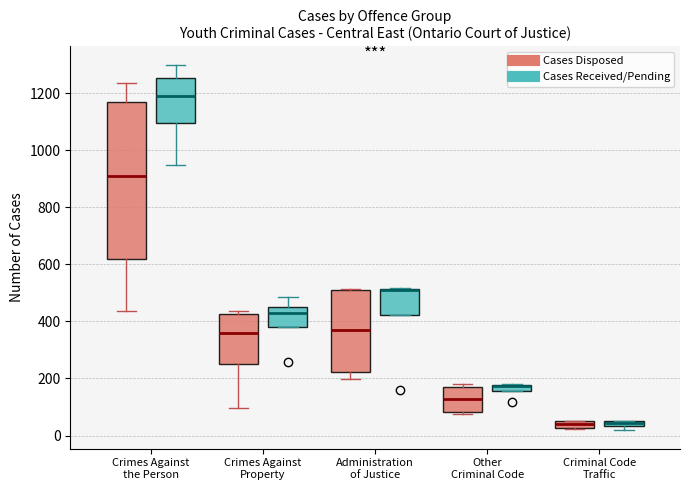

Where is the upper edge of the box for Criminal Code Traffic (Cases Received/Pending) on the y-axis? The values are not printed on the chart, so give them approximately, as read against the axis.

60